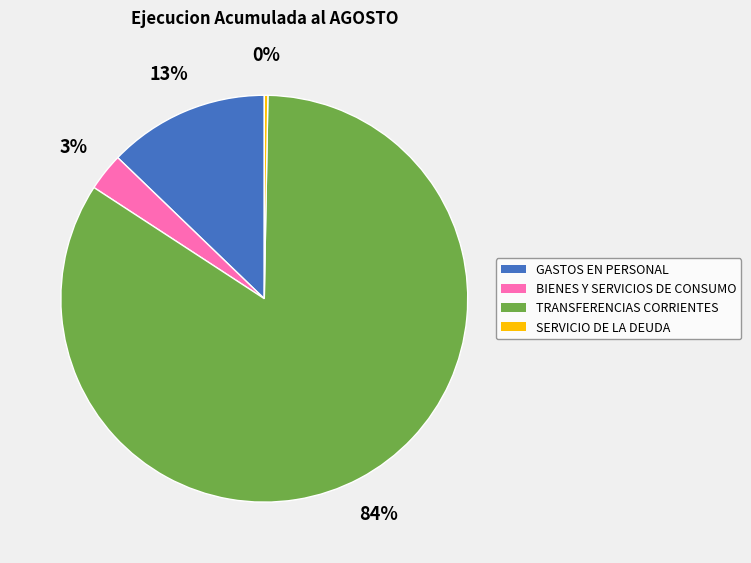

Rank the categories by value from lowest to highest.

SERVICIO DE LA DEUDA, BIENES Y SERVICIOS DE CONSUMO, GASTOS EN PERSONAL, TRANSFERENCIAS CORRIENTES